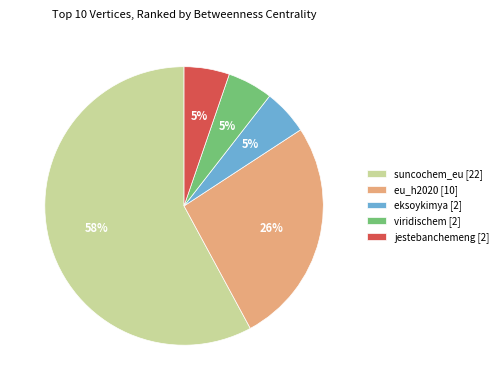

What percentage is the viridischem slice, to the nearest percent?

5%